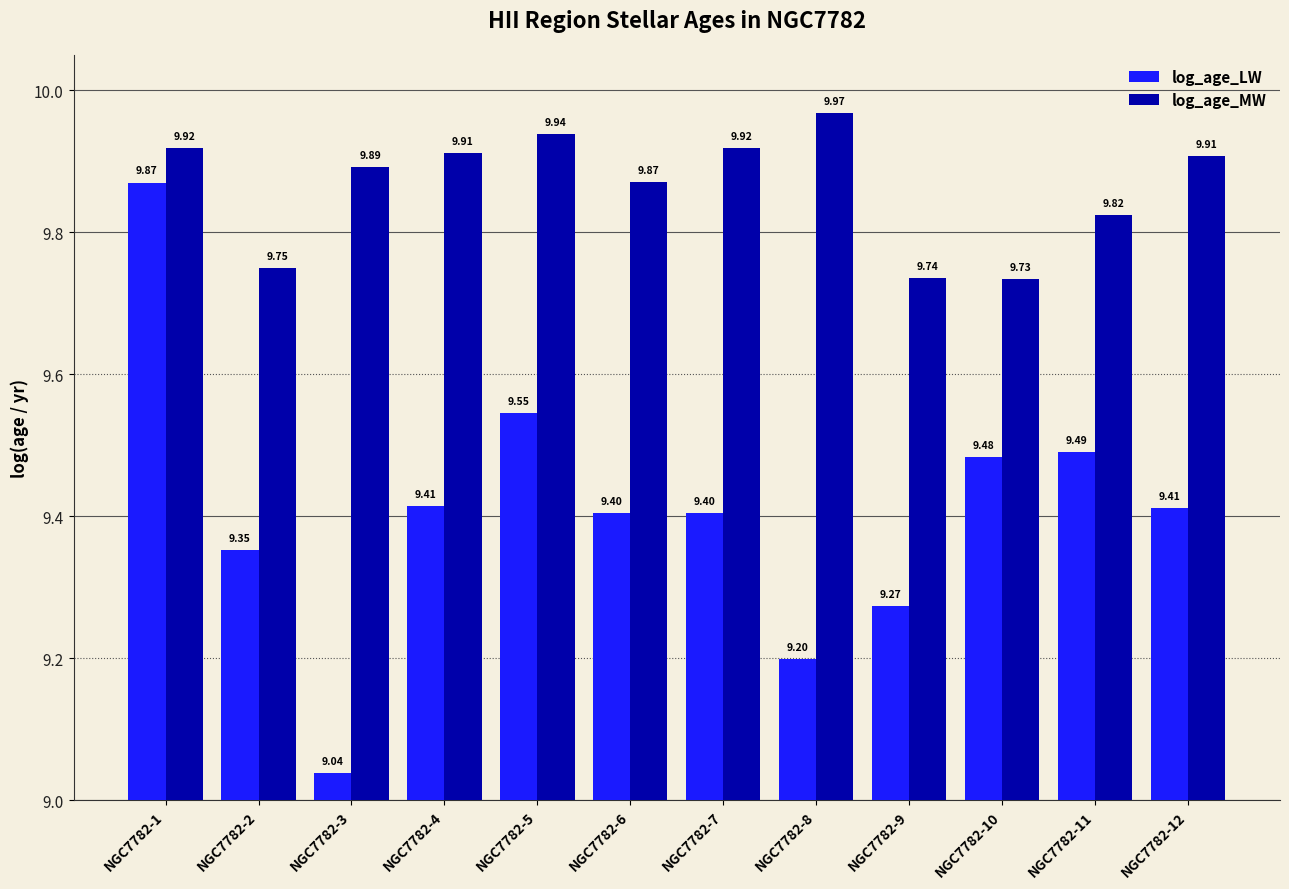

Does the chart contain any negative values?

No